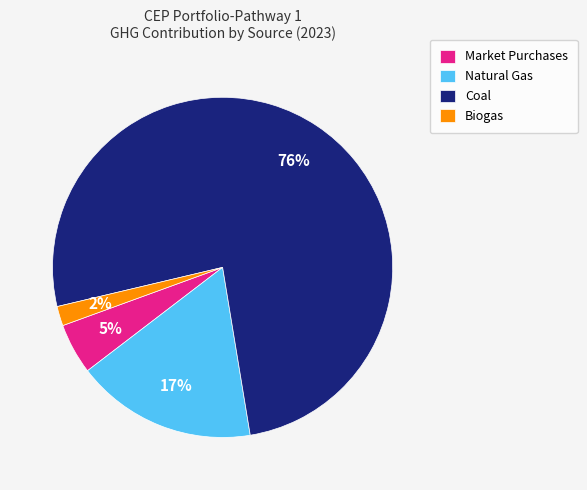

To the nearest percent, what is the combined percentage of Biogas and Market Purchases?

7%